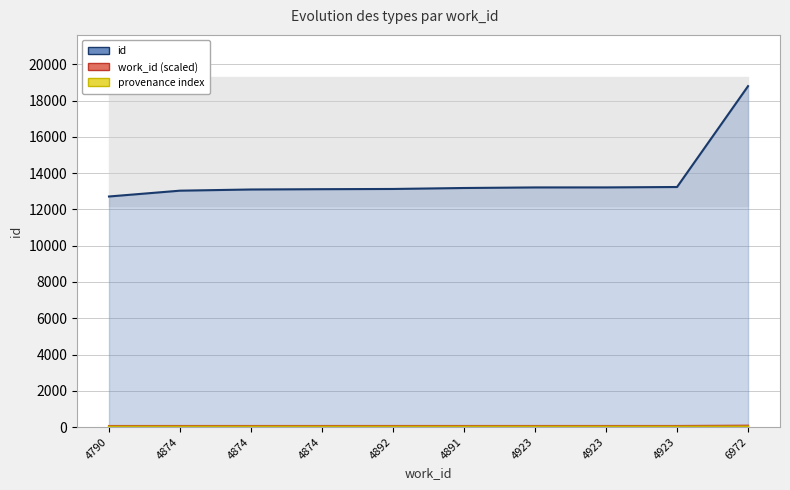

How many lines are shown in the chart?

3